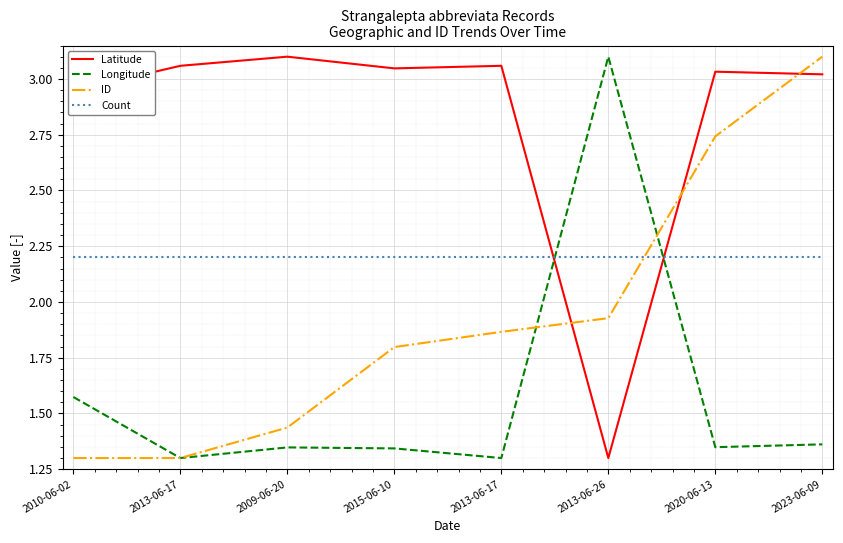

What is the sum of the ID values at 2013-06-17 and 2020-06-13?

4.6